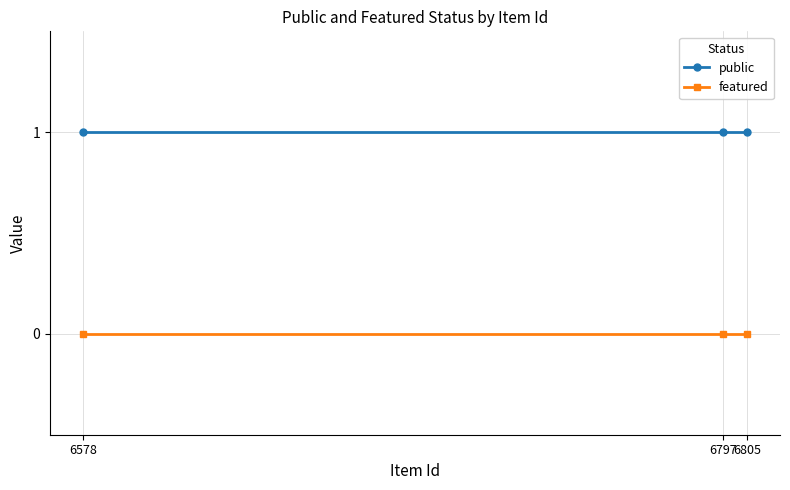

How many categories are shown in the chart?

3